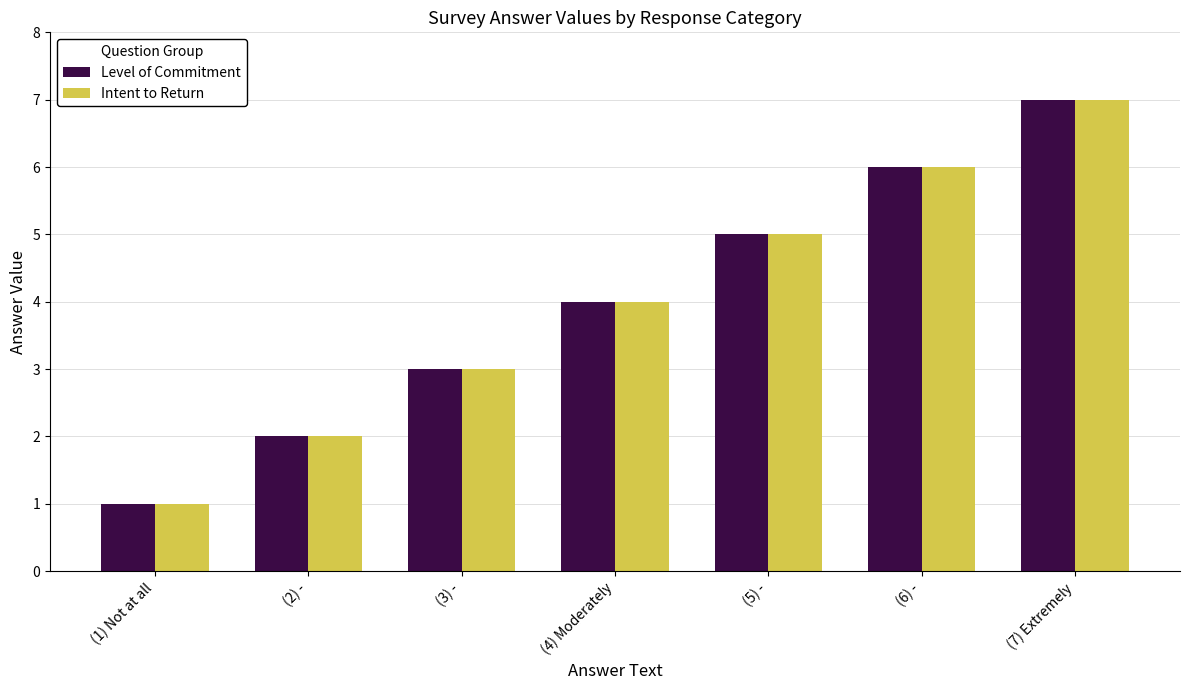

What is the average value of the Intent to Return series?

4